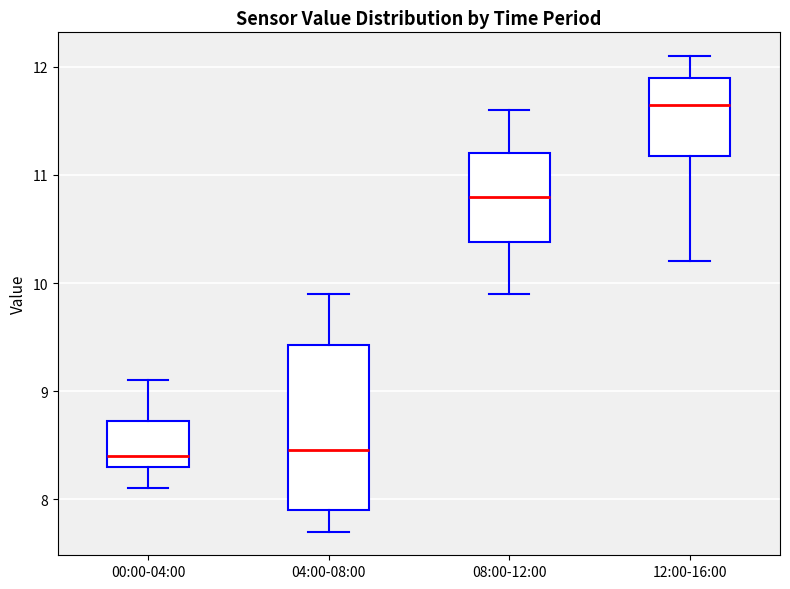

Reading left to right, read every box against the y-axis: the position of its median line, the range the box covers, and the ends of its whiskers. The values are not printed on the chart, so give them approximately, as read against the axis.

00:00-04:00: median 8.4, box 8.3 to 8.7, whiskers 8.1 to 9.1
04:00-08:00: median 8.5, box 7.9 to 9.4, whiskers 7.7 to 9.9
08:00-12:00: median 10.8, box 10.4 to 11.2, whiskers 9.9 to 11.6
12:00-16:00: median 11.7, box 11.2 to 11.9, whiskers 10.2 to 12.1